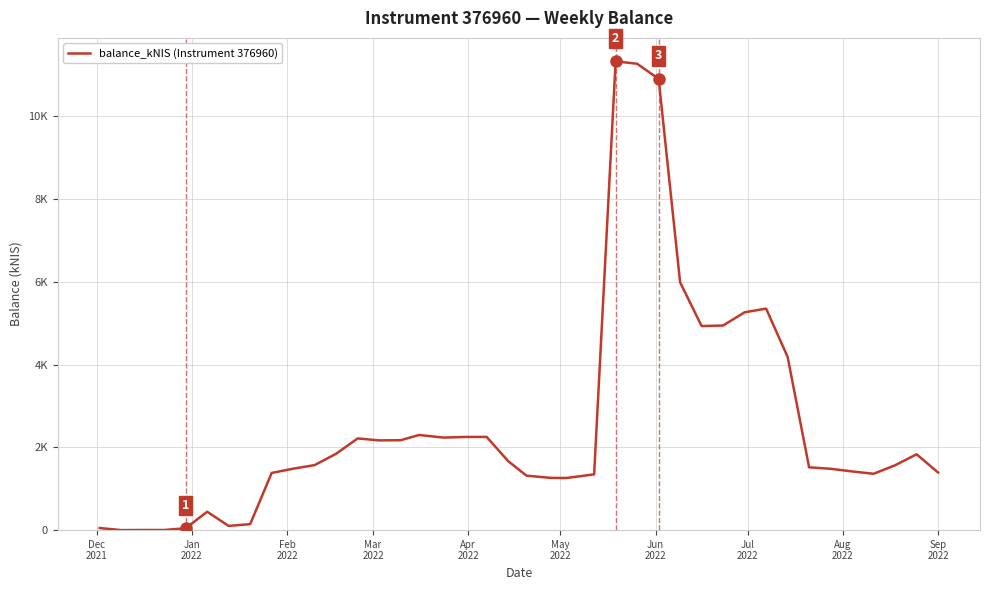

Is this an area chart (filled region under the line)?

No